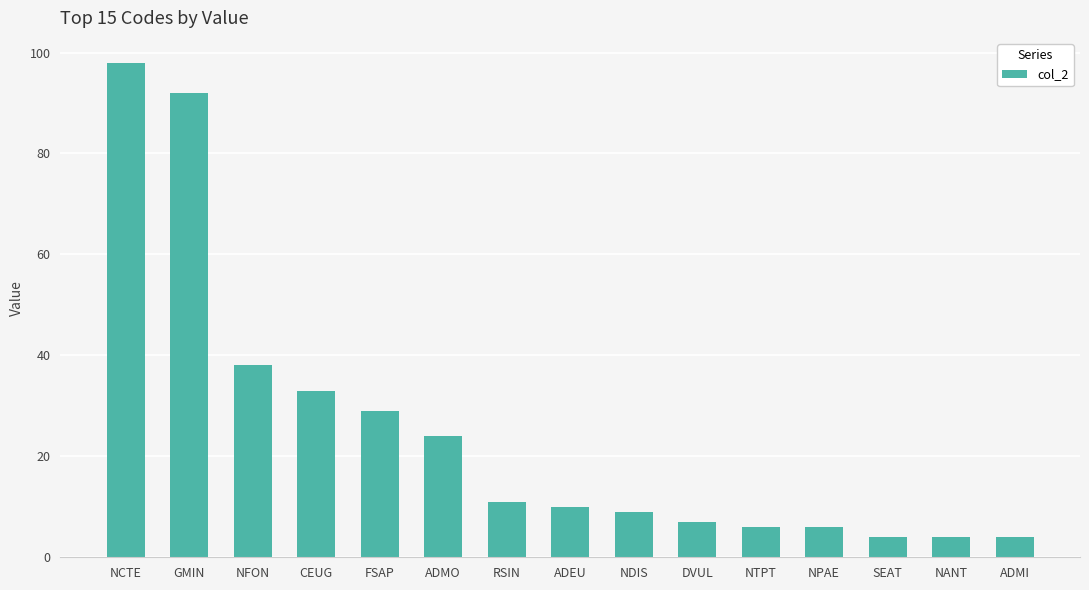

What is the average value?

25